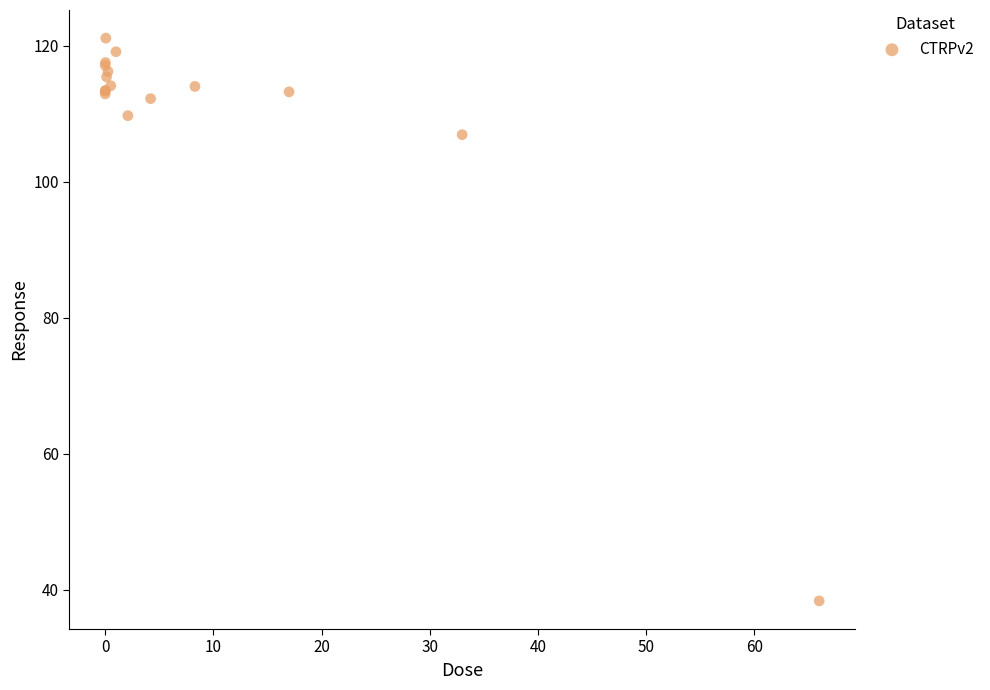

What Y value in the scatter plot is closest to 79?

106.9